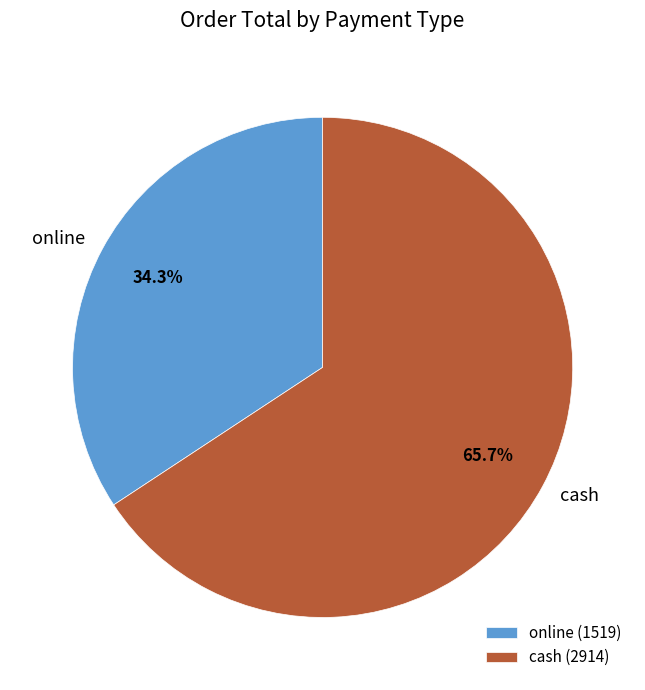

What is the ratio of the value at online to the value at cash?

0.5